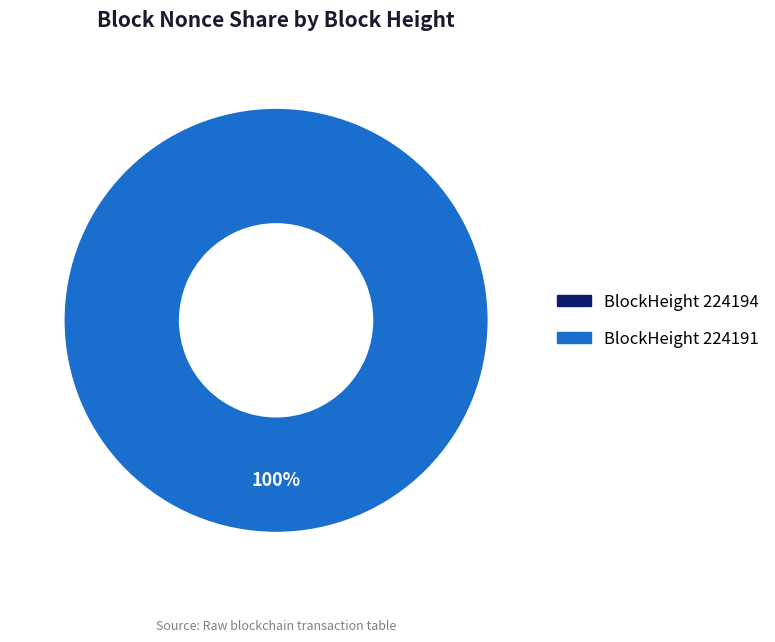

Rank the categories by value from lowest to highest.

224194, 224191